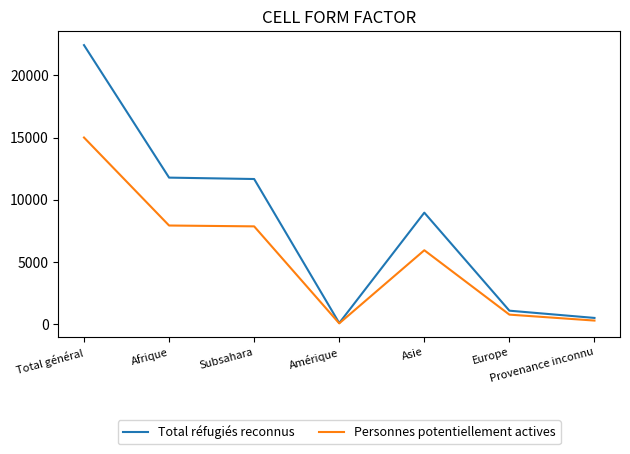

Rank the series by their maximum value, from highest to lowest.

Total réfugiés reconnus, Personnes potentiellement actives